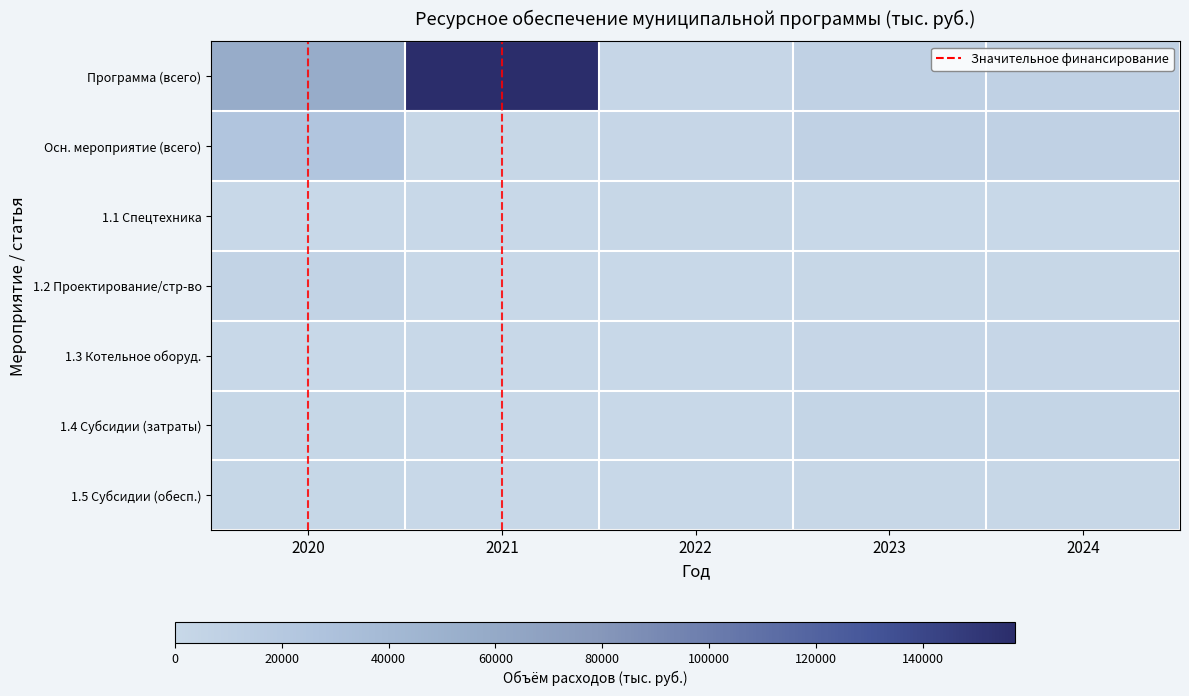

Which series has the widest spread of values?

Программа (всего)